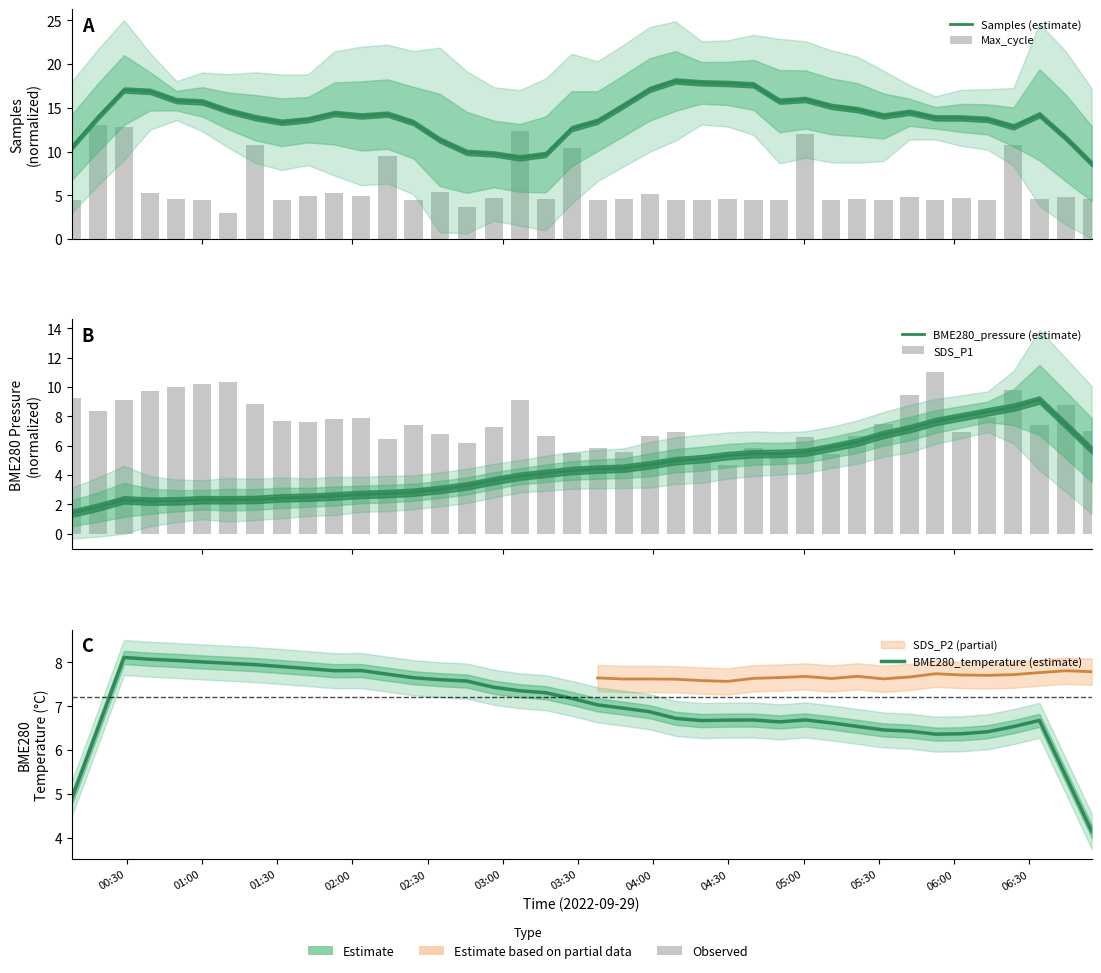

What is the maximum value for Samples (estimate)?

18.1